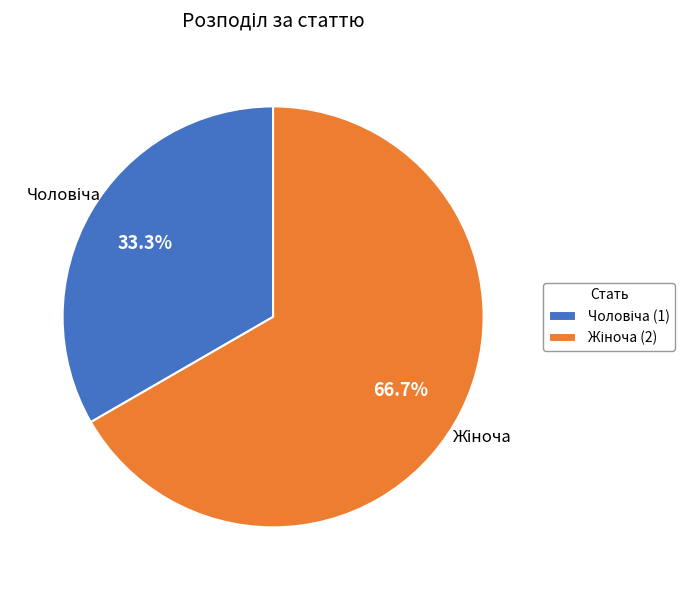

Does any single category account for the majority?

Yes